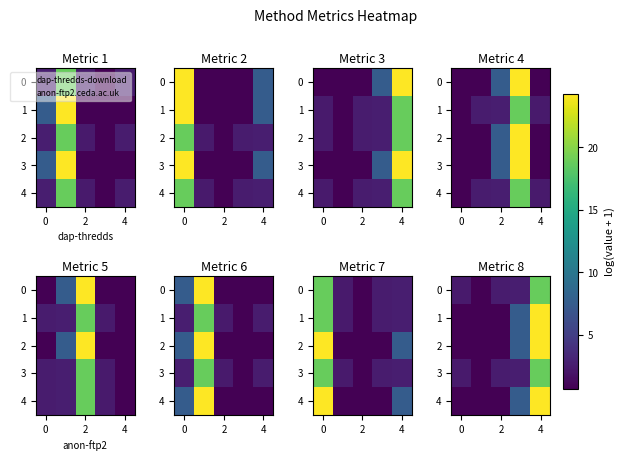

What is the difference between the second highest and minimum values in the 3 series?

2.0